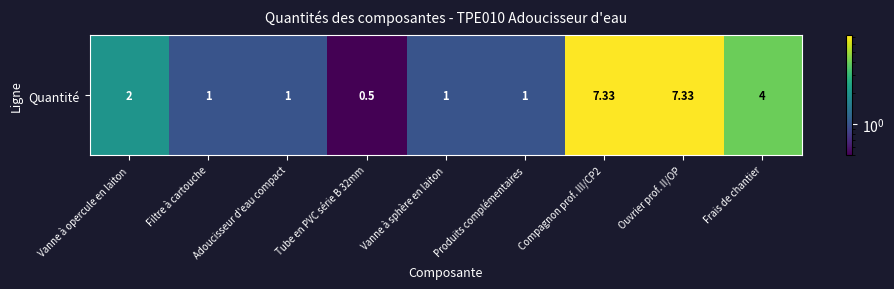

What is the change in value from Tube en PVC série B 32mm to Frais de chantier?

+3.5